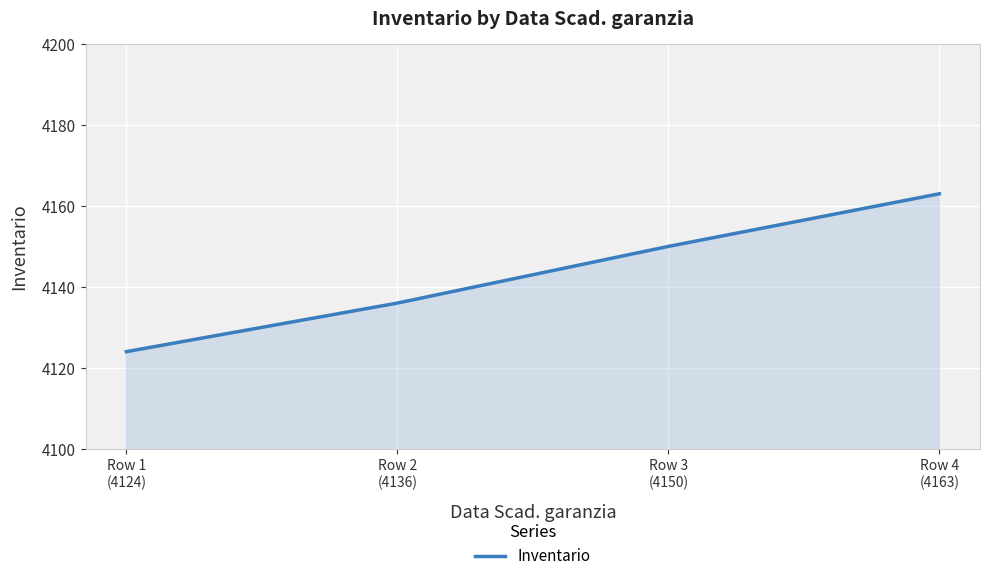

Rank the categories by value from highest to lowest.

Row 4
(4163), Row 3
(4150), Row 2
(4136), Row 1
(4124)